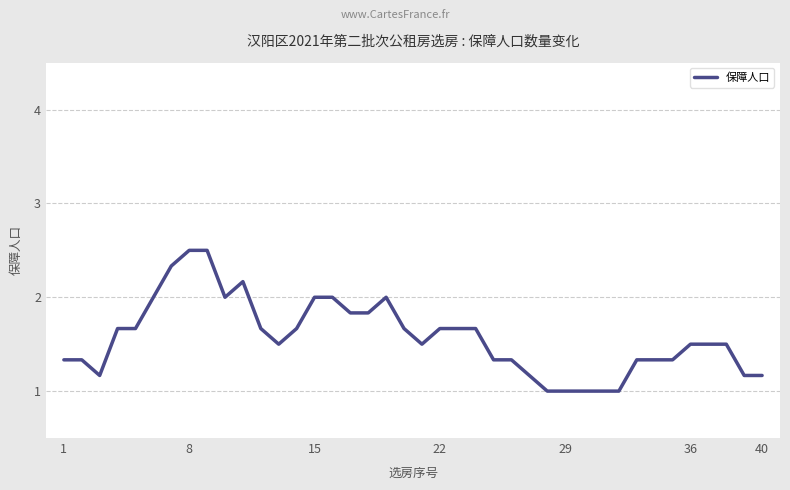

What is the difference between the maximum and minimum values?

1.5